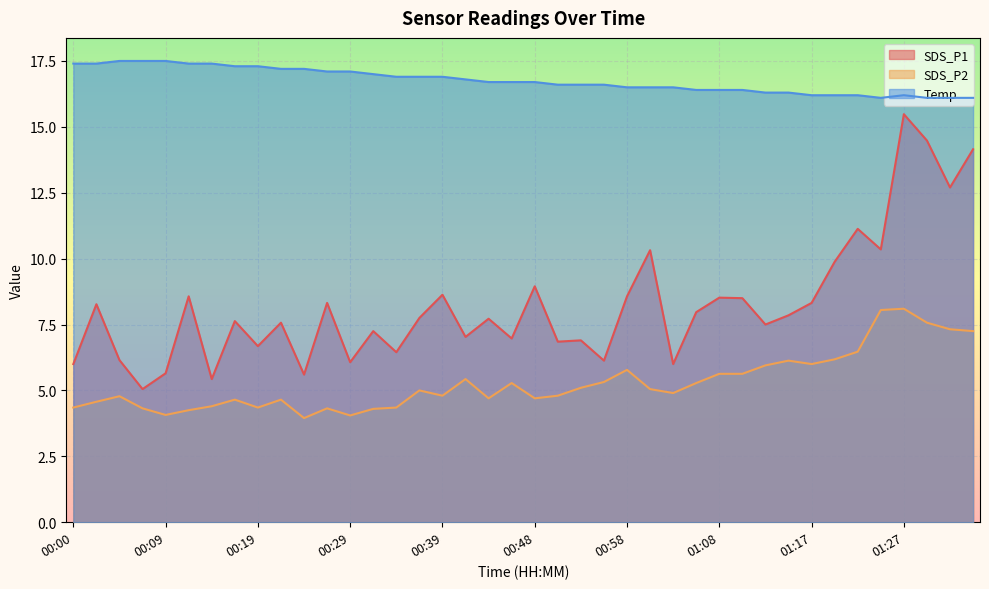

At which label is SDS_P1 closest to 10?

01:20